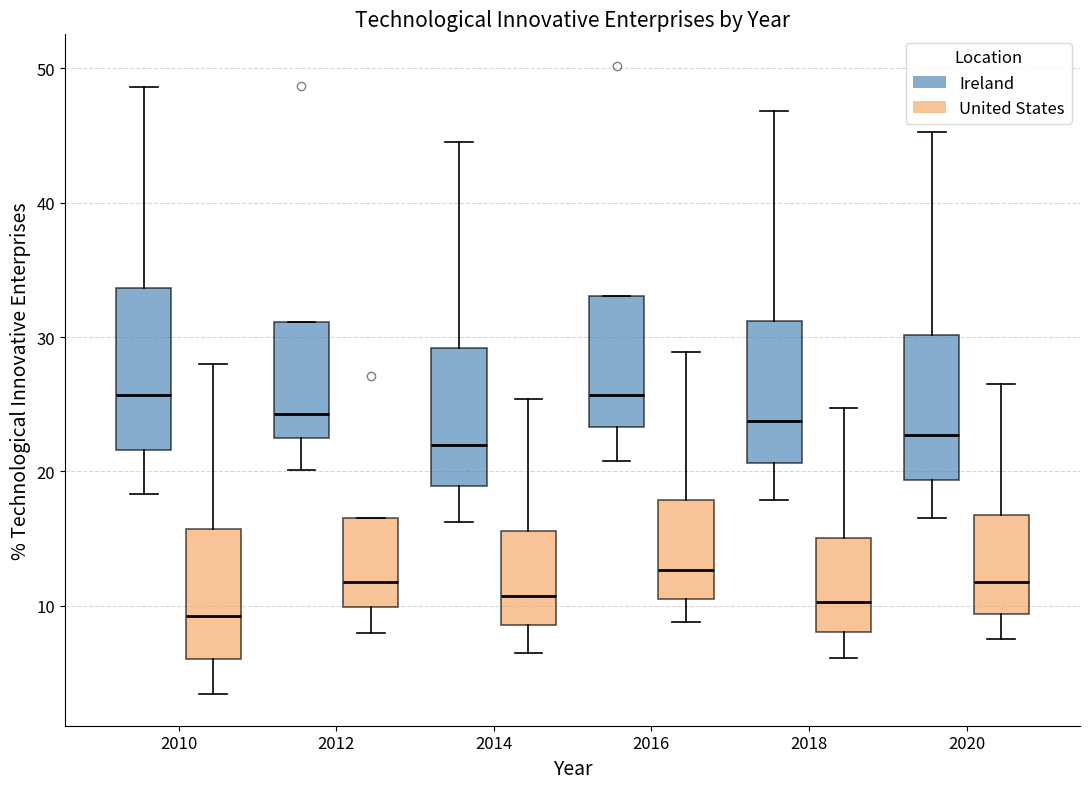

Where is the upper edge of the box for 2010 (Ireland) on the y-axis? The values are not printed on the chart, so give them approximately, as read against the axis.

34